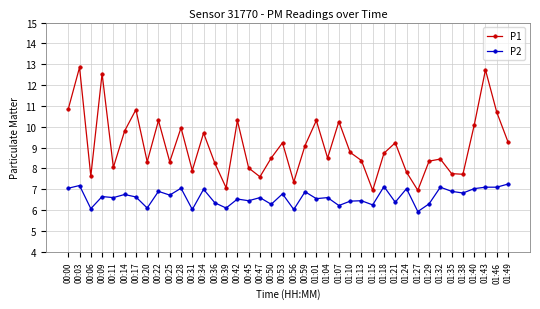

At 01:01, list the series in order from smallest to largest.

P2, P1